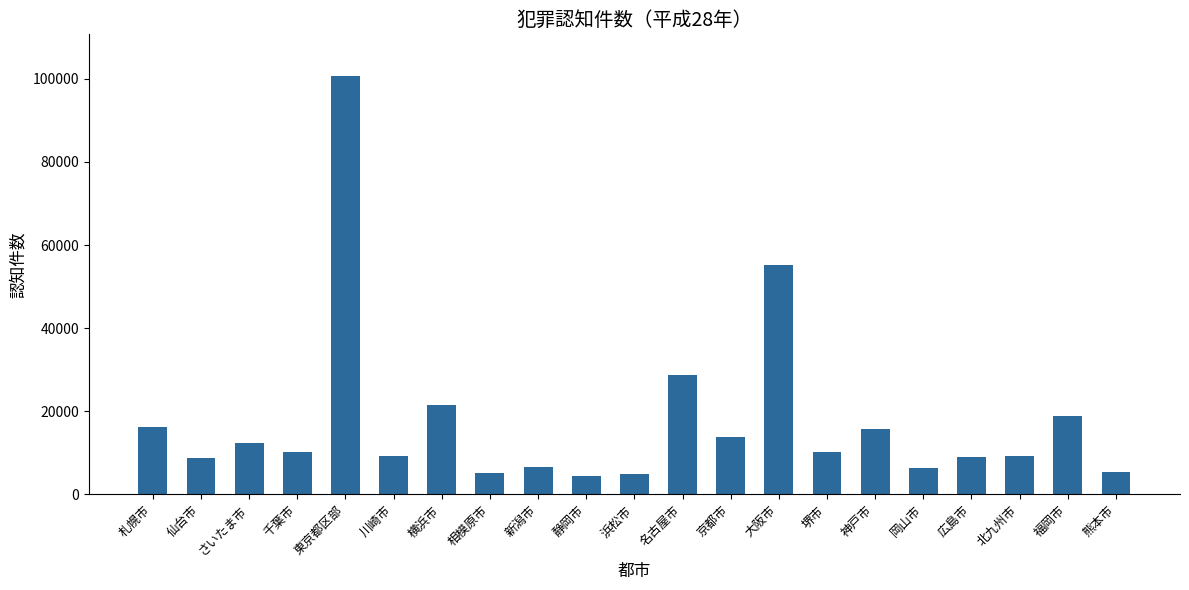

What is the ratio of the value at 北九州市 to the value at 岡山市?

1.5